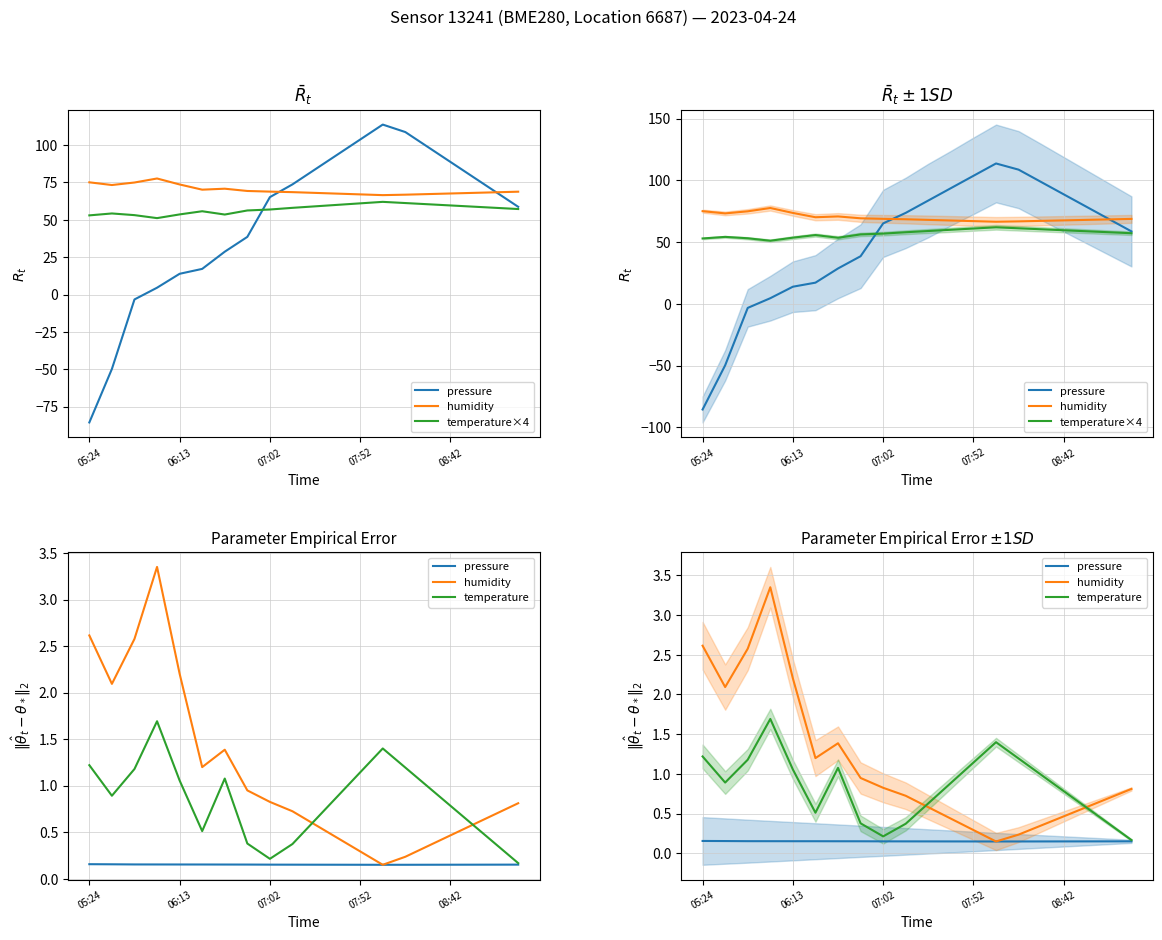

True or false: temperature and temperature×4 cross at least once.

False